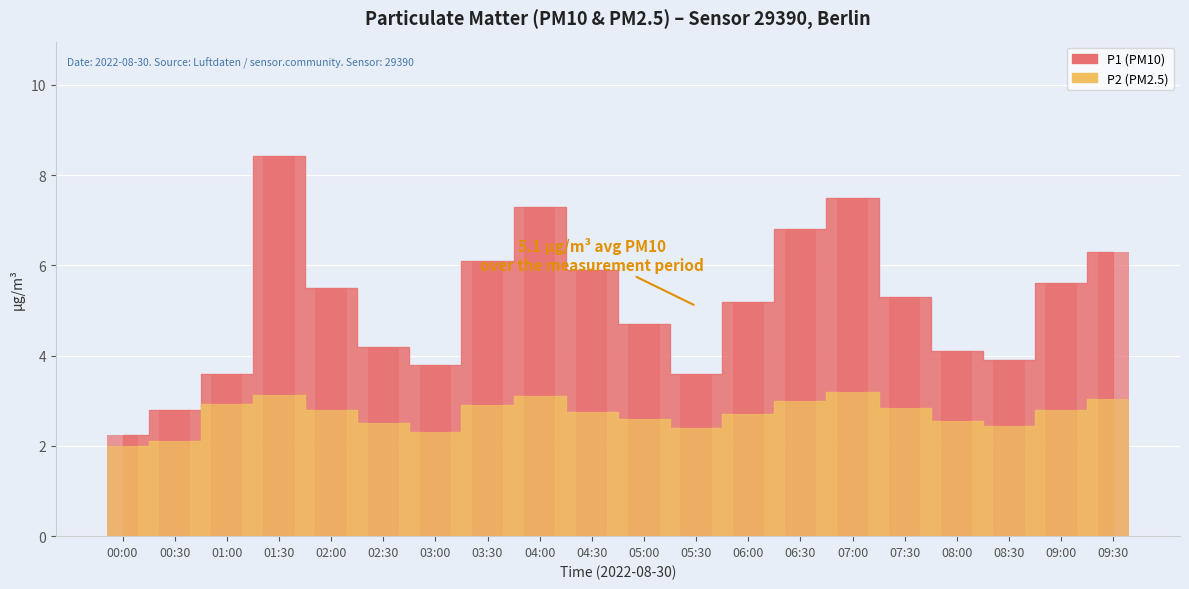

What is the difference between the maximum and minimum values in the P2 series?

1.2